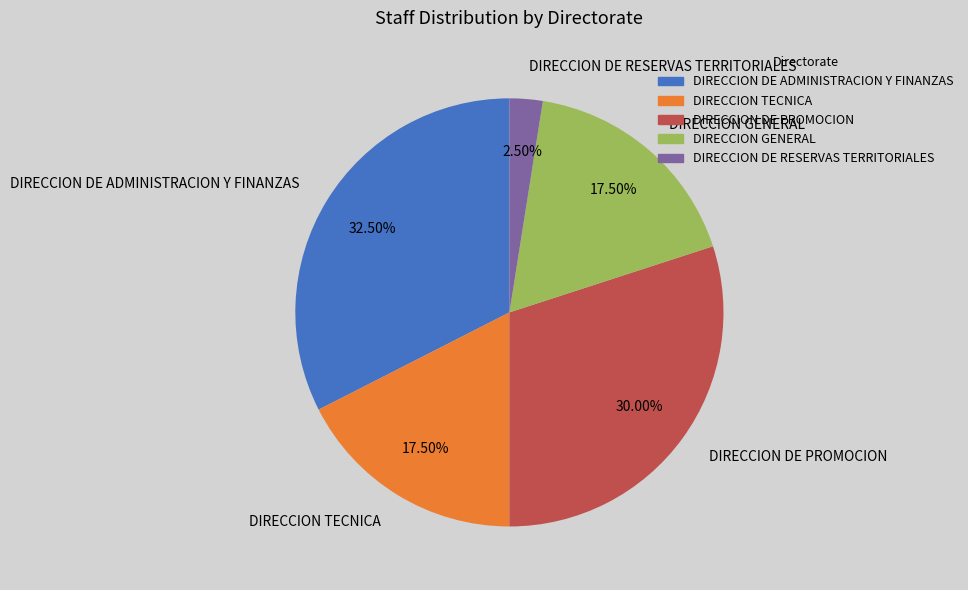

Count the number of slices in the pie.

5